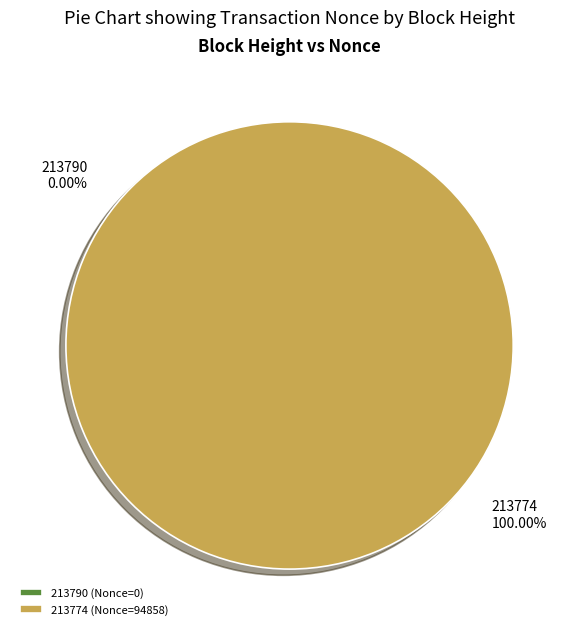

Does 213774 account for over 50% of the chart?

Yes